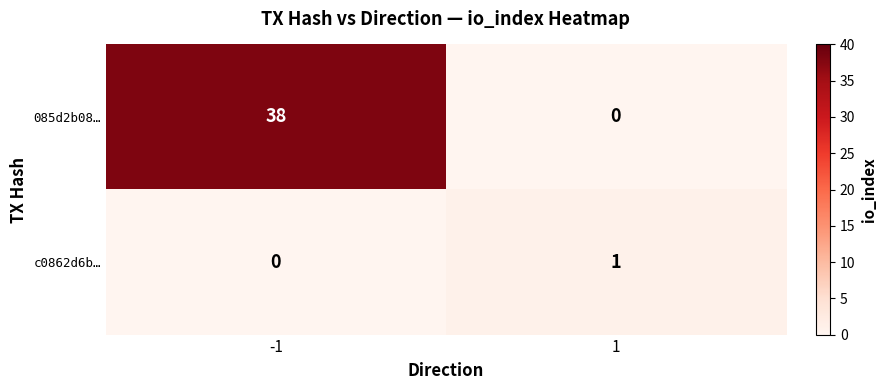

What is the average value of the 085d2b08… series?

19